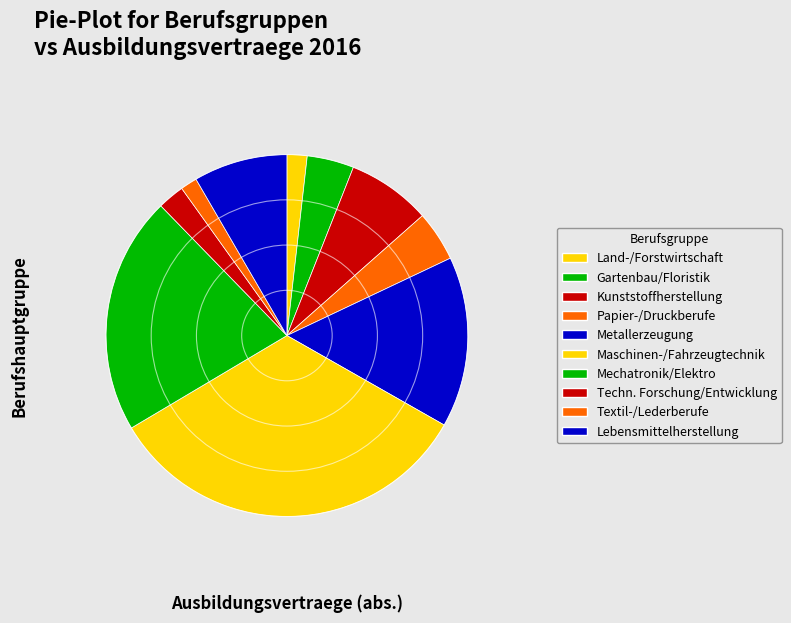

How many segments does this pie chart have?

10